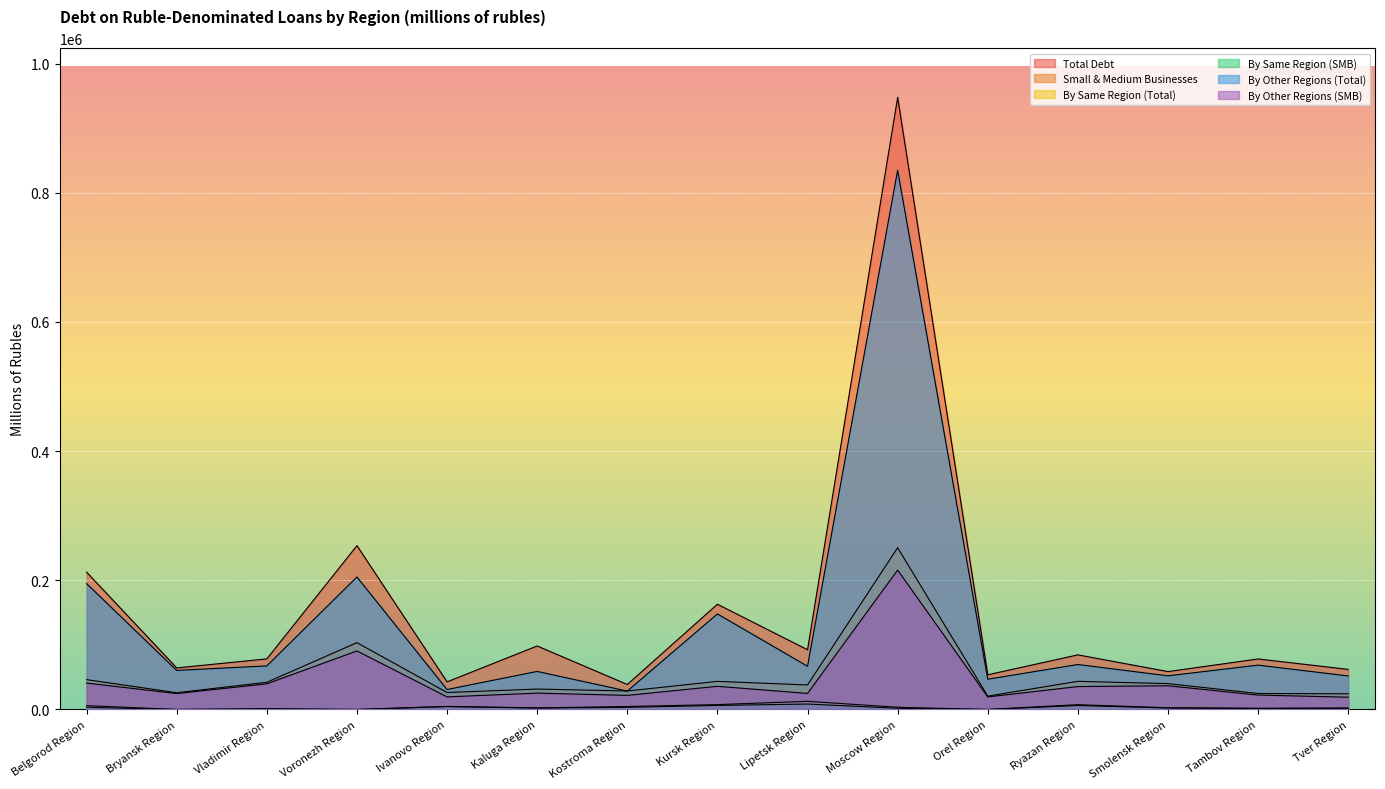

At which category is the sum across all series the highest?

Moscow Region